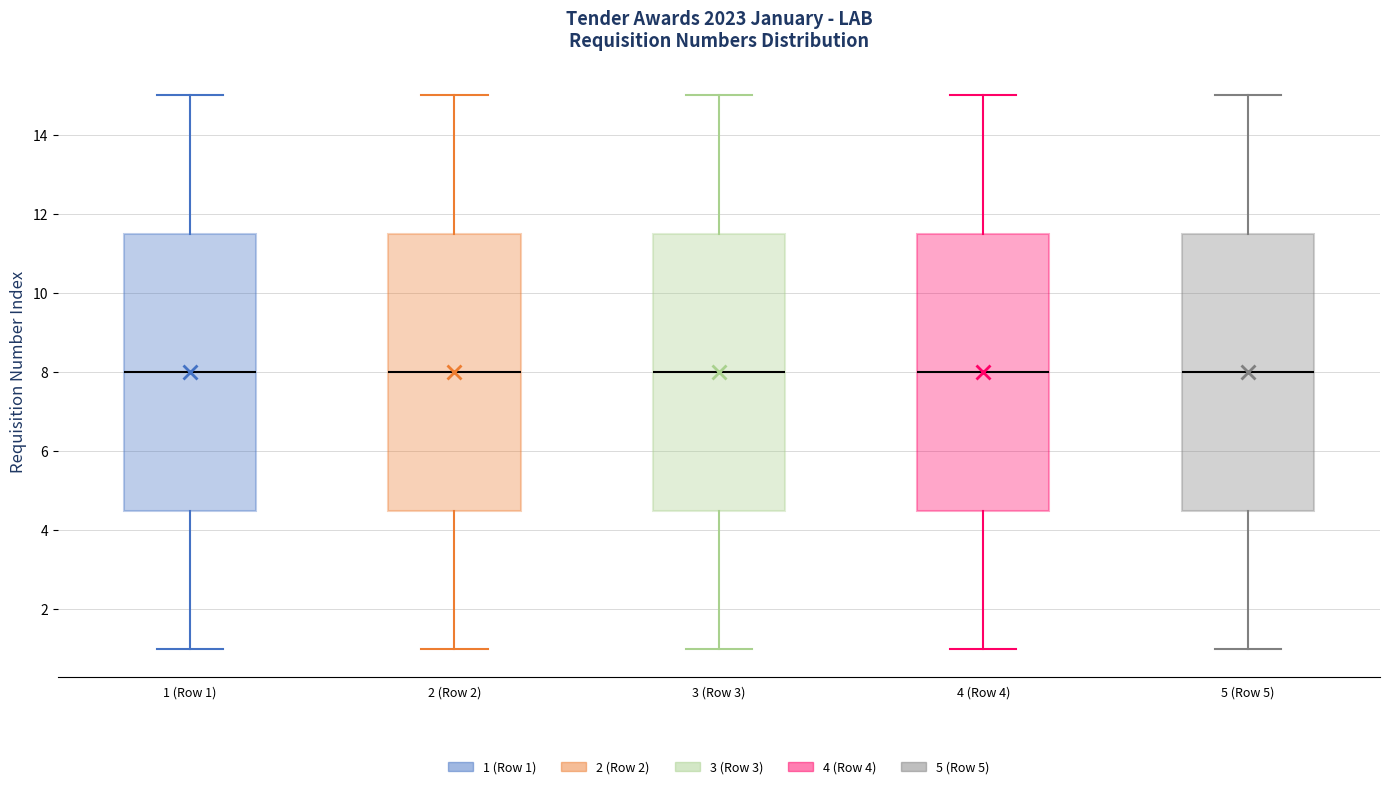

Reading left to right, transcribe this box plot: for each box, give where its median line is, the range the box spans, and where its two whiskers end, as read against the y-axis. The values are not printed on the chart, so give them approximately, as read against the axis.

1 (Row 1): median 8.0, box 4.6 to 11.6, whiskers 1.0 to 15.0
2 (Row 2): median 8.0, box 4.6 to 11.6, whiskers 1.0 to 15.0
3 (Row 3): median 8.0, box 4.6 to 11.6, whiskers 1.0 to 15.0
4 (Row 4): median 8.0, box 4.6 to 11.6, whiskers 1.0 to 15.0
5 (Row 5): median 8.0, box 4.6 to 11.6, whiskers 1.0 to 15.0